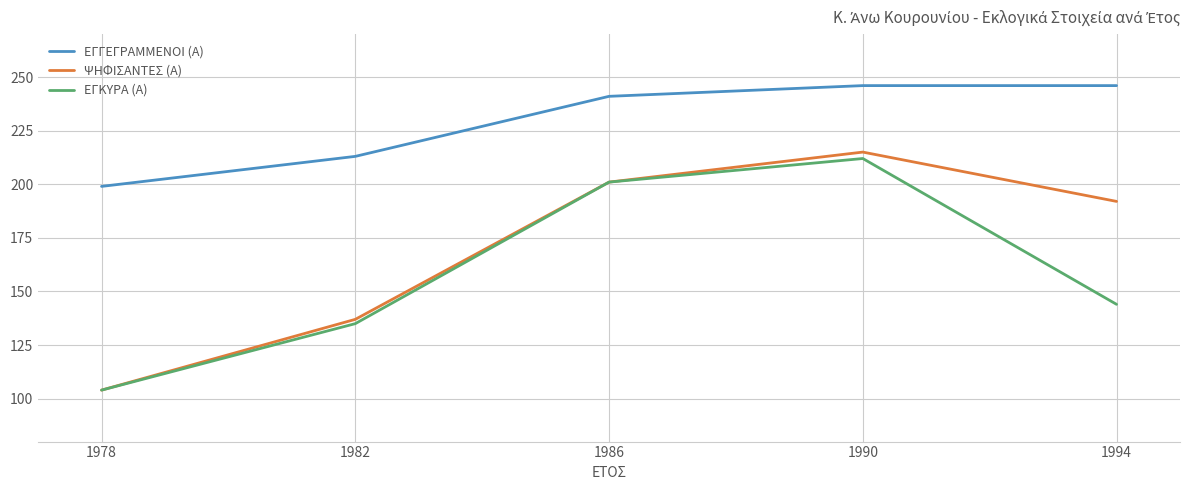

The value of ΨΗΦΙΣΑΝΤΕΣ (Α) at 1986 is 340. True or false?

False